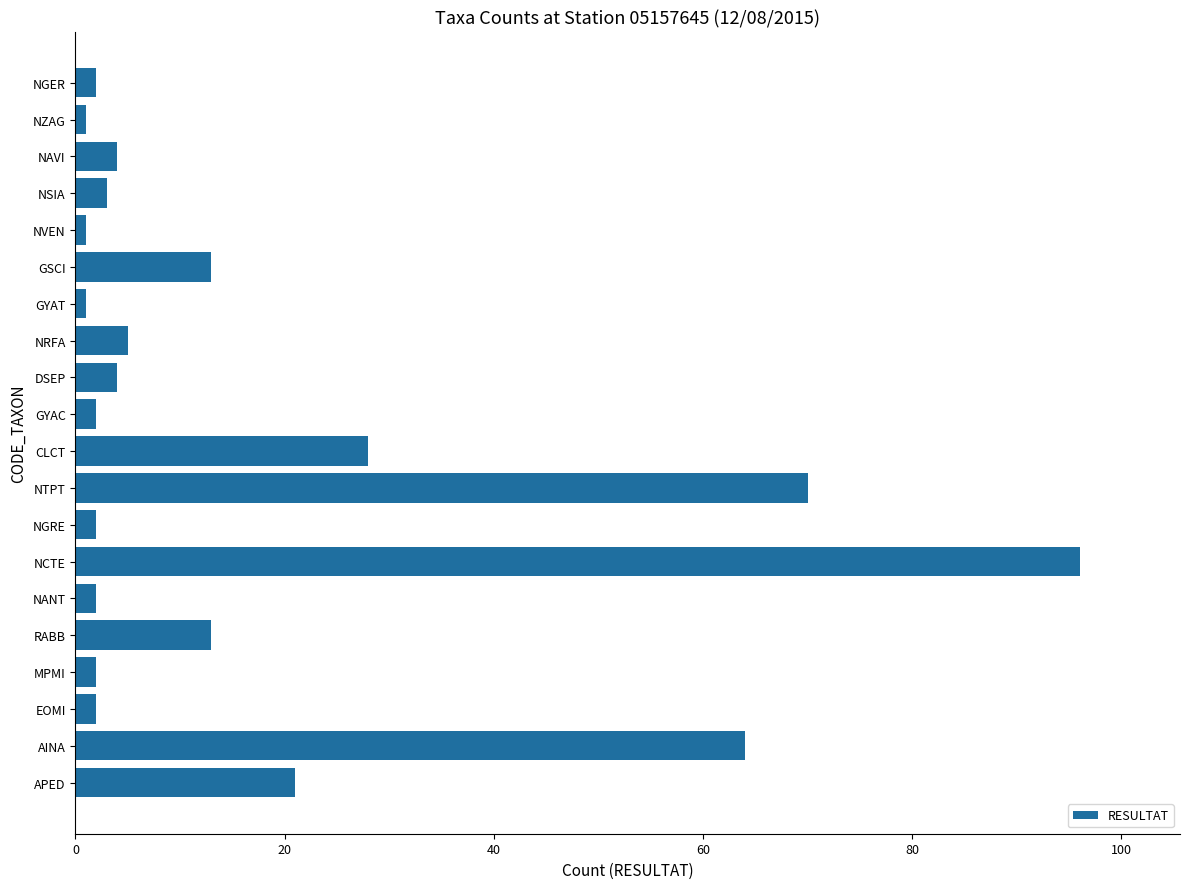

What is the sum of all values?

336